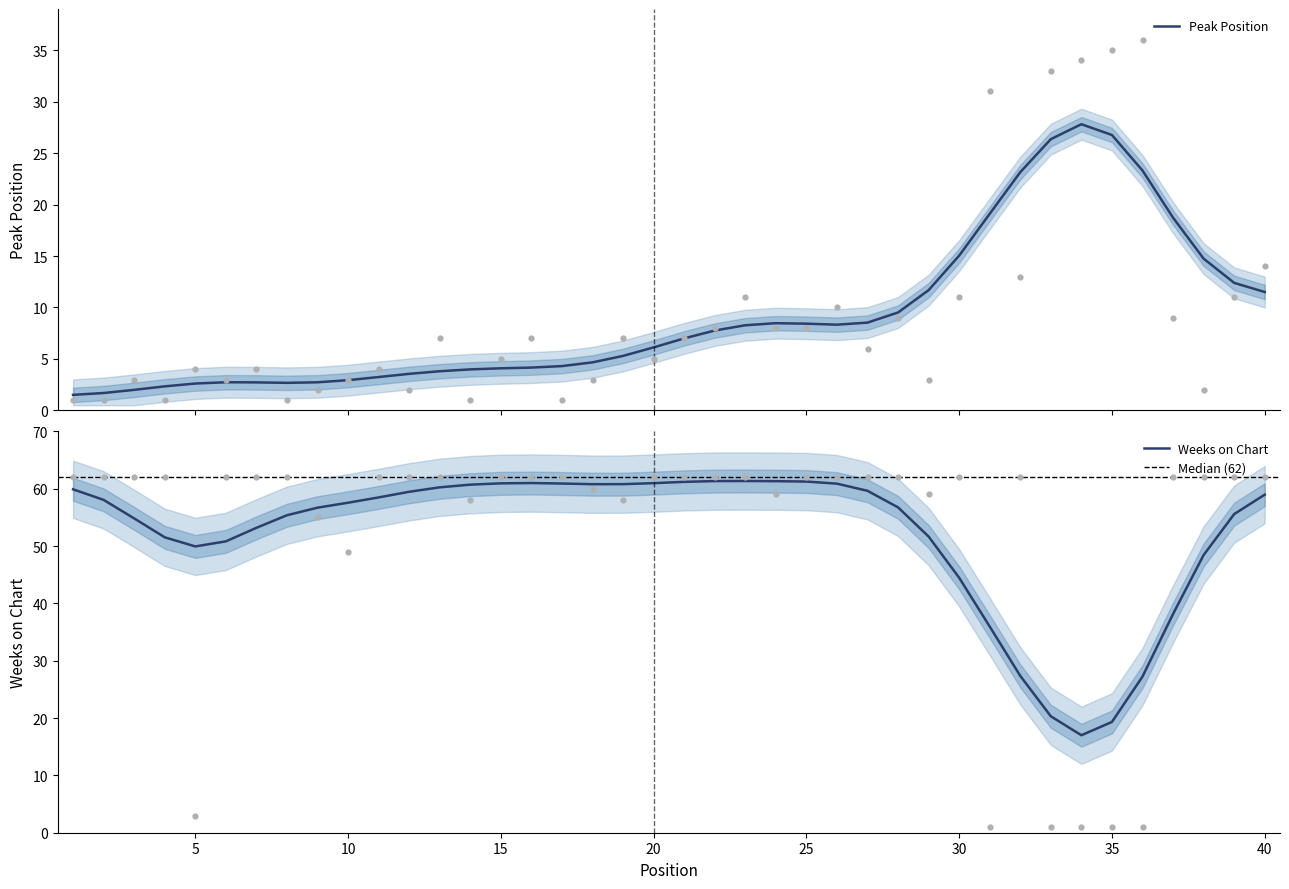

What are all the series names shown in the legend?

Peak Position, Weeks on Chart